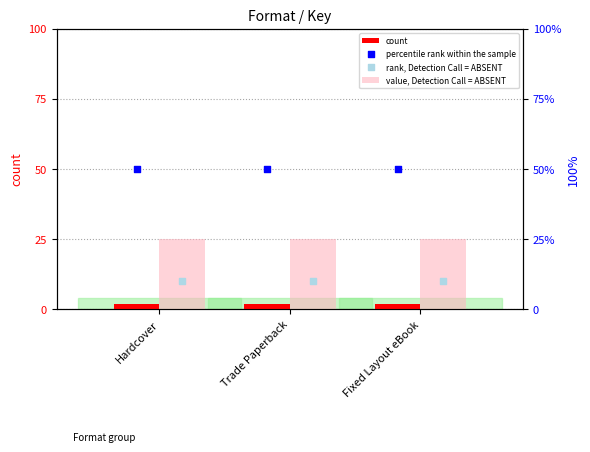

Which series has the largest total across all categories?

percentile rank within the sample